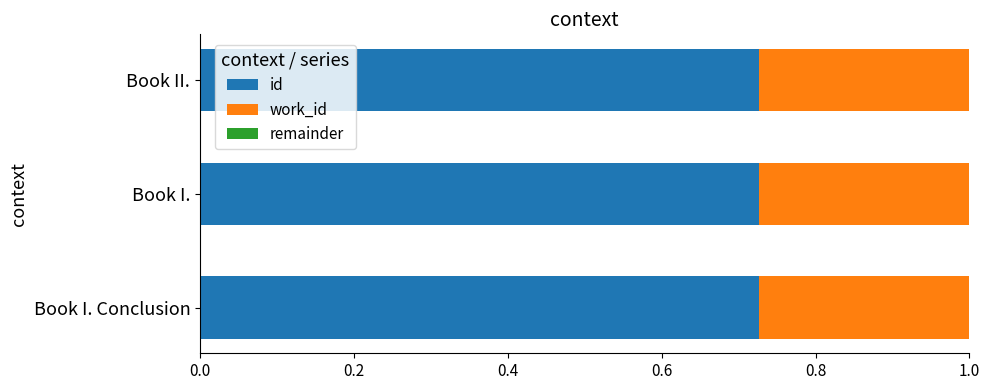

True or false: id has a value of 1.0 at Book I..

False